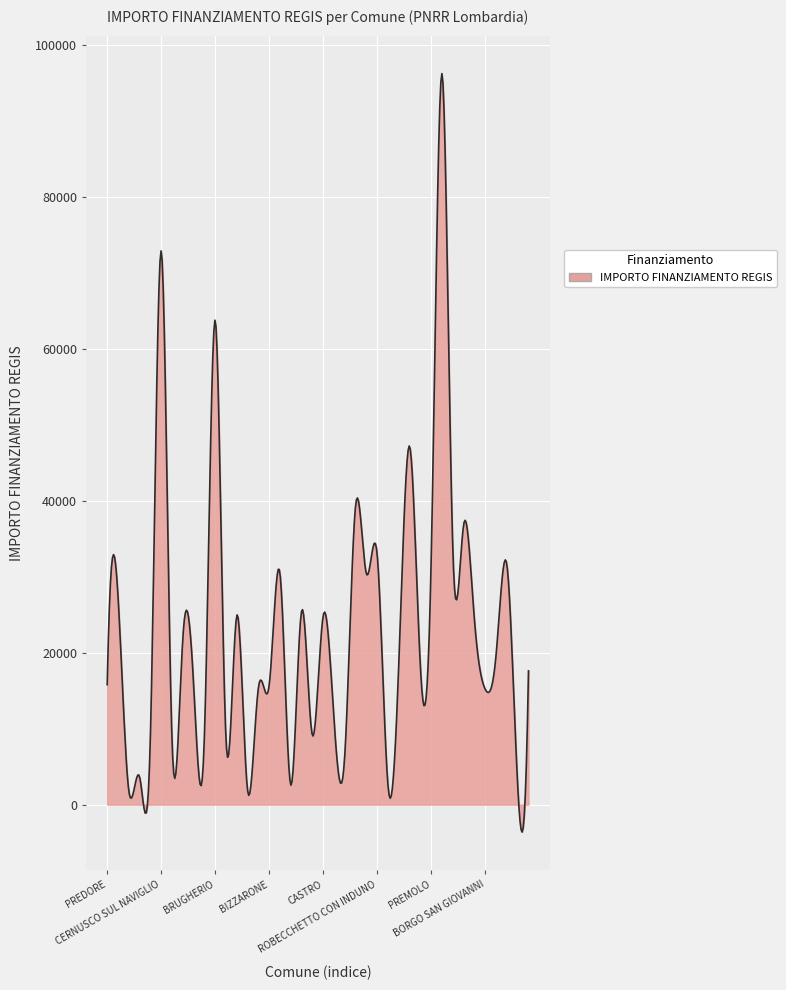

Does the chart display data point markers on the line(s)?

No